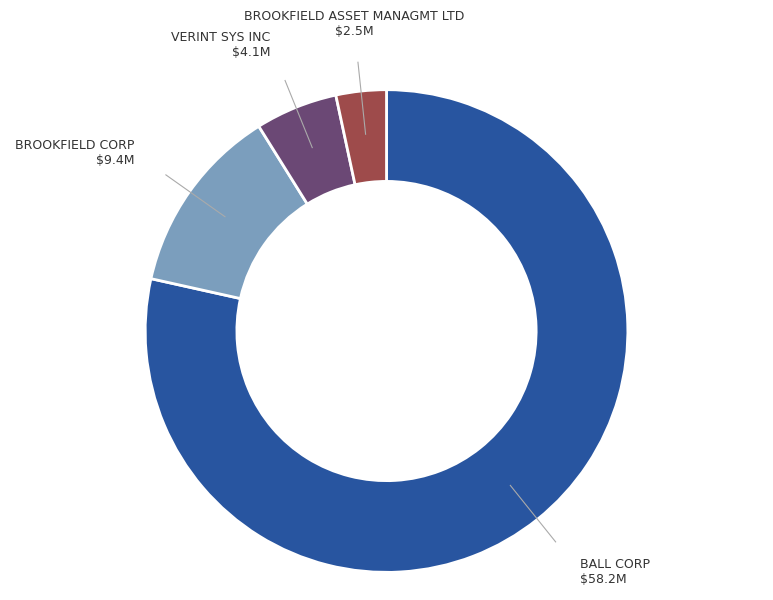

Does any single category account for the majority?

Yes